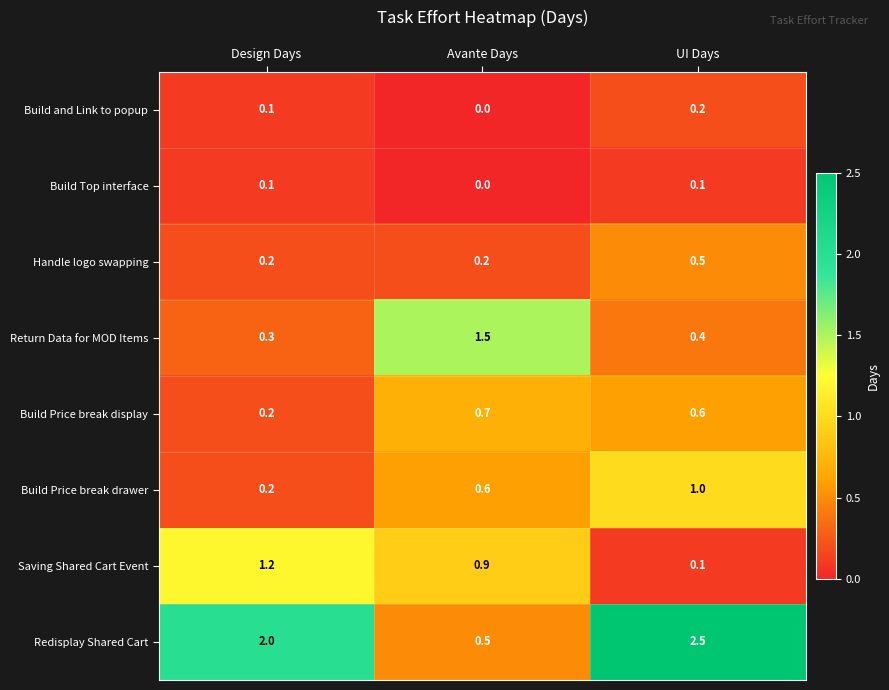

Reading left to right, list all the values displayed in this chart.

Build and Link to popup: 0.1	0.0	0.2
Build Top interface: 0.1	0.0	0.1
Handle logo swapping: 0.2	0.2	0.5
Return Data for MOD Items: 0.3	1.5	0.4
Build Price break display: 0.2	0.7	0.6
Build Price break drawer: 0.2	0.6	1.0
Saving Shared Cart Event: 1.2	0.9	0.1
Redisplay Shared Cart: 2.0	0.5	2.5